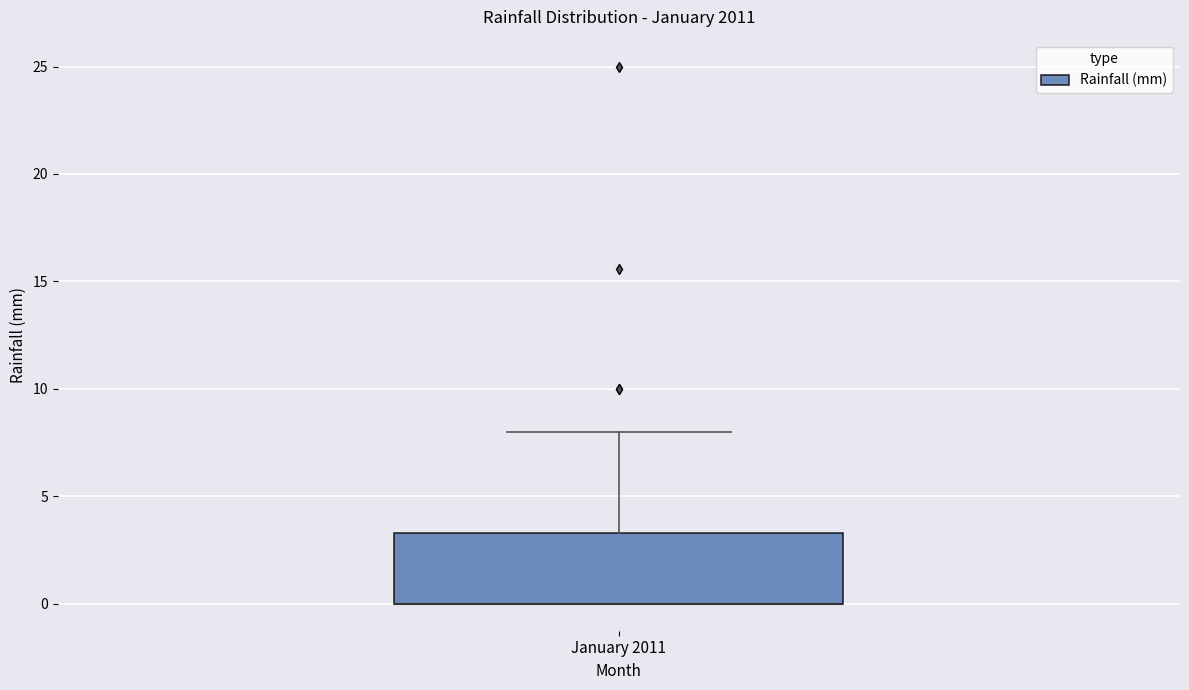

Read this box plot against the y-axis: the position of the median line, the range covered by the box, and the ends of both whiskers. The values are not printed on the chart, so give them approximately, as read against the axis.

median 0.0 (drawn on the box's lower edge), box 0.0 to 3.5, whiskers 0.0 to 8.0